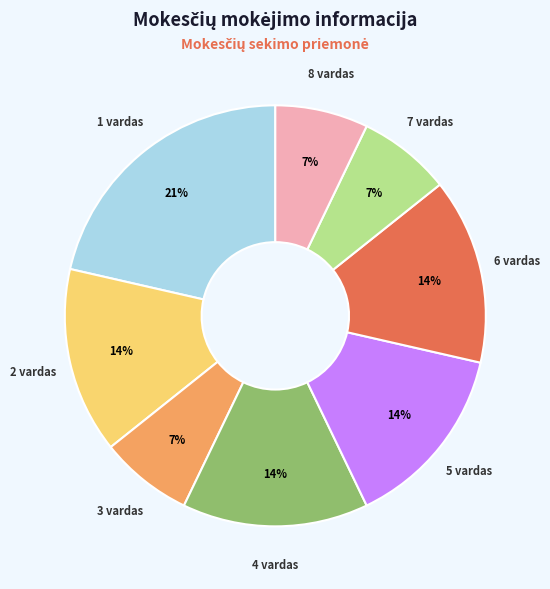

Which slice is the largest?

1 vardas